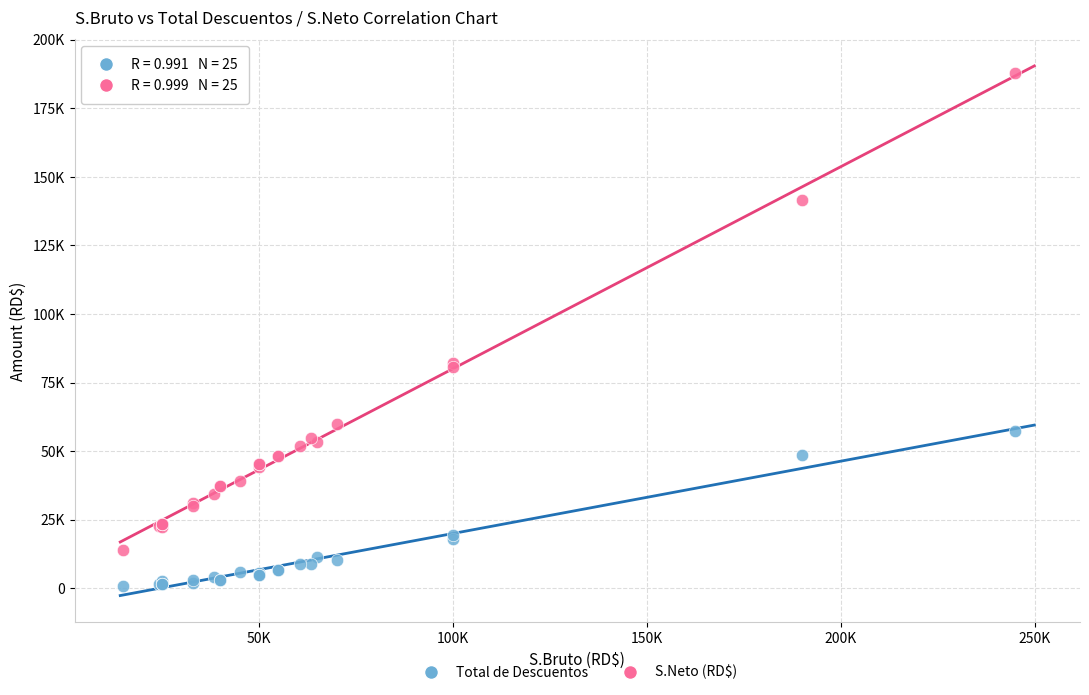

Which series reaches the maximum Y coordinate?

S.Neto (RD$)